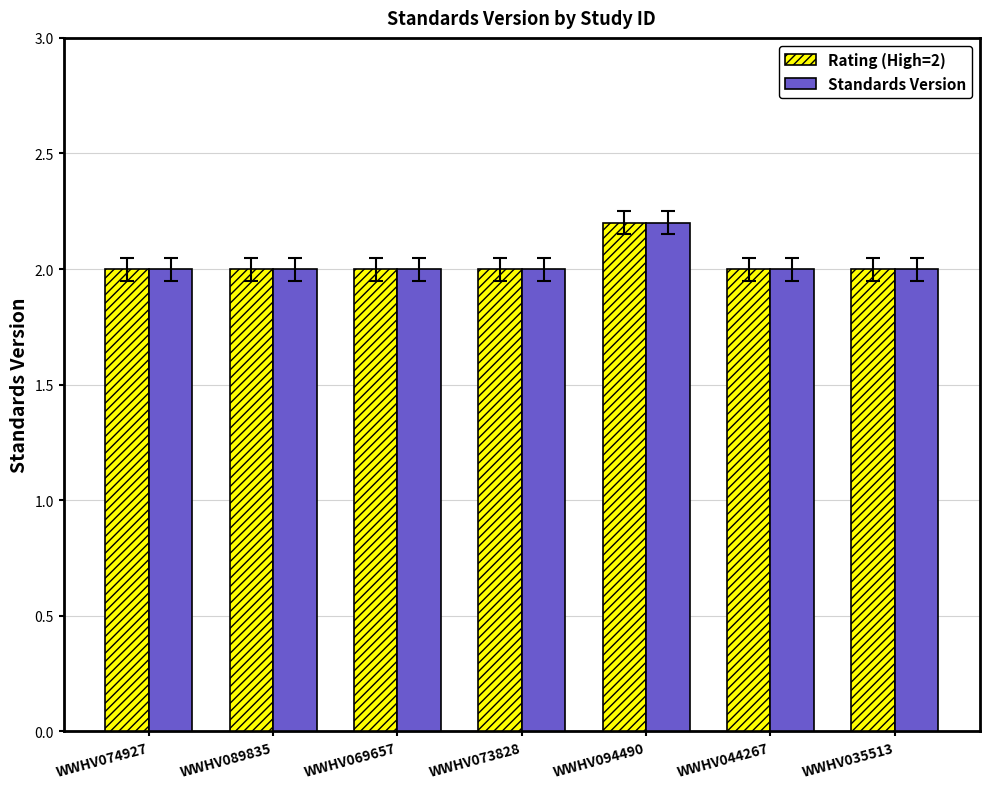

Which category has the highest value in the Rating (High=2) series?

WWHV094490